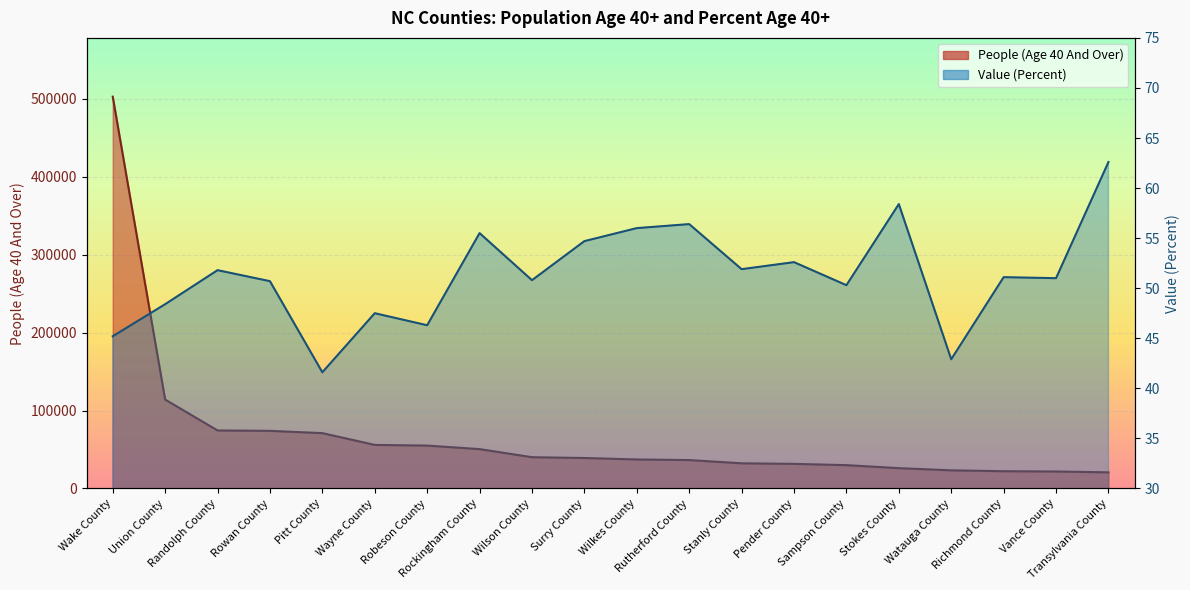

What is the sum of the People (Age 40 And Over) values at Rutherford County and Stokes County?

62442.0